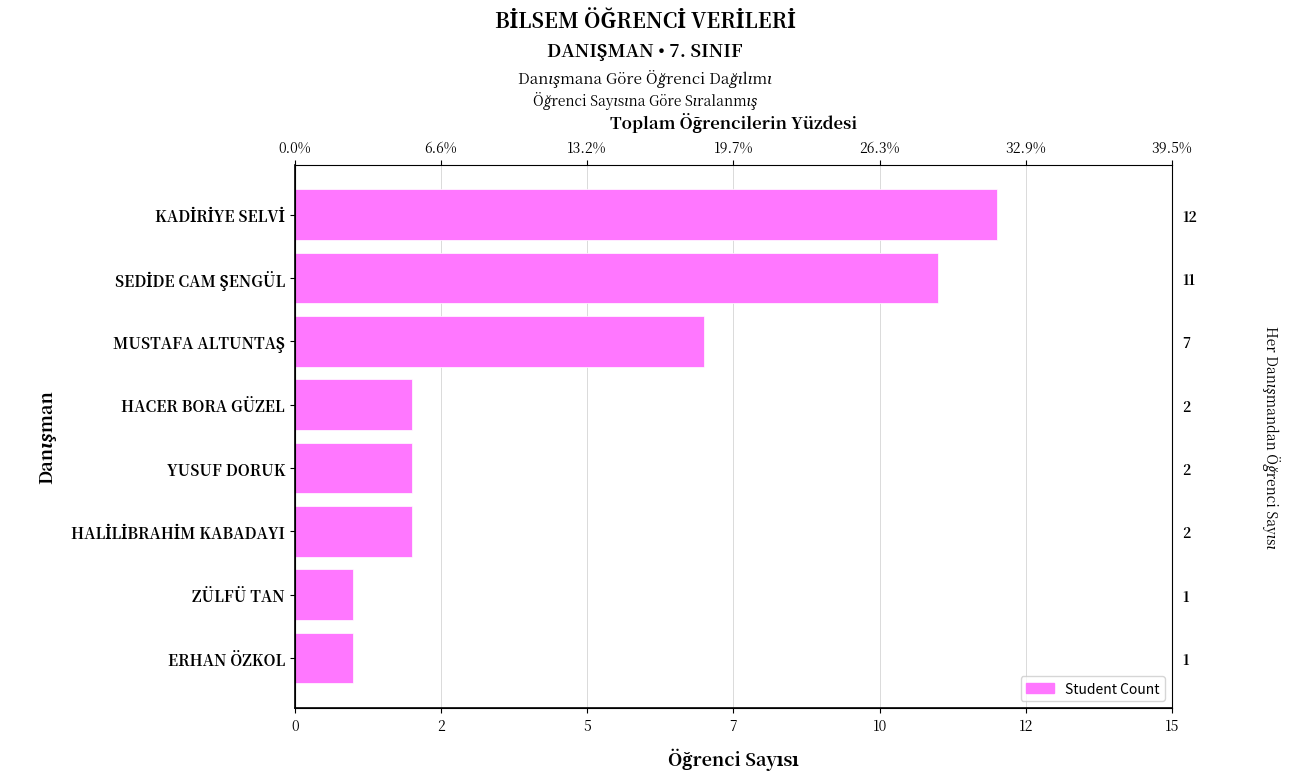

Approximately how many times larger is the value at 5 compared to 2?

0.6